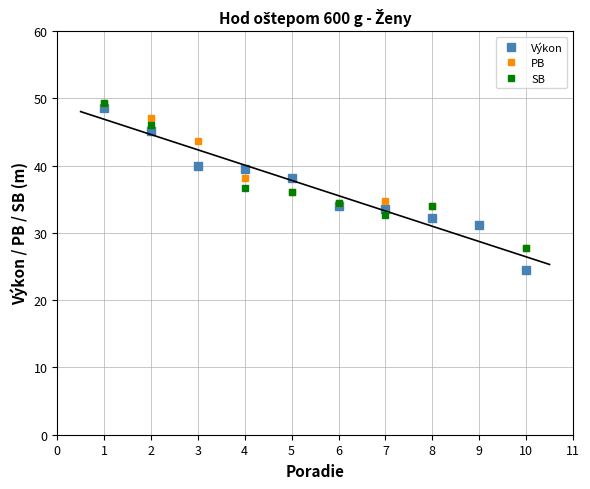

What is the highest value of the Výkon series?

48.6